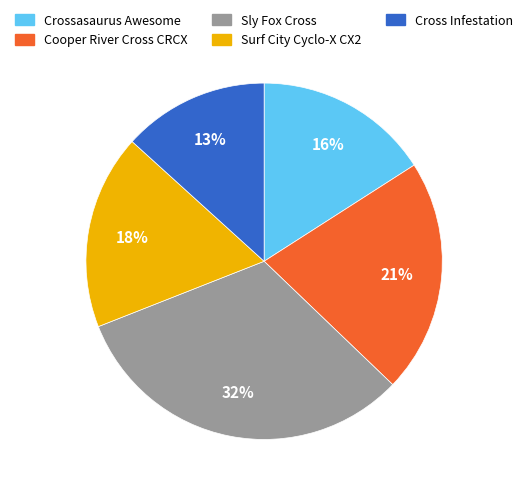

Do Sly Fox Cross and Crossasaurus Awesome together represent more than half of the pie?

No